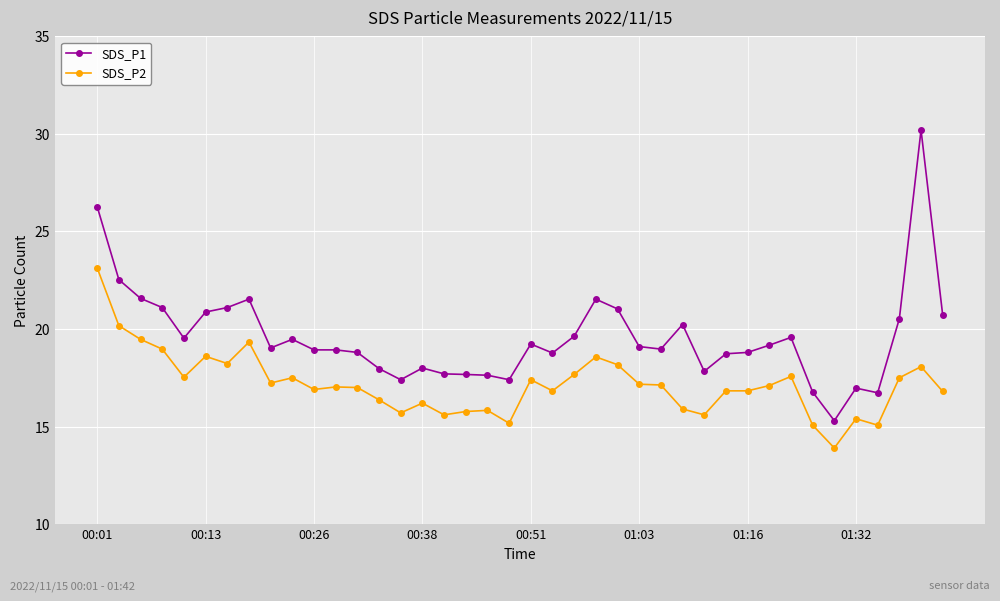

Which series has the largest total across all categories?

SDS_P1